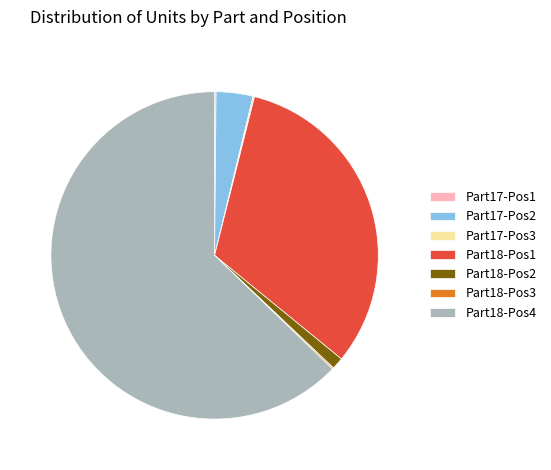

Does Part18-Pos4 account for over 50% of the chart?

Yes